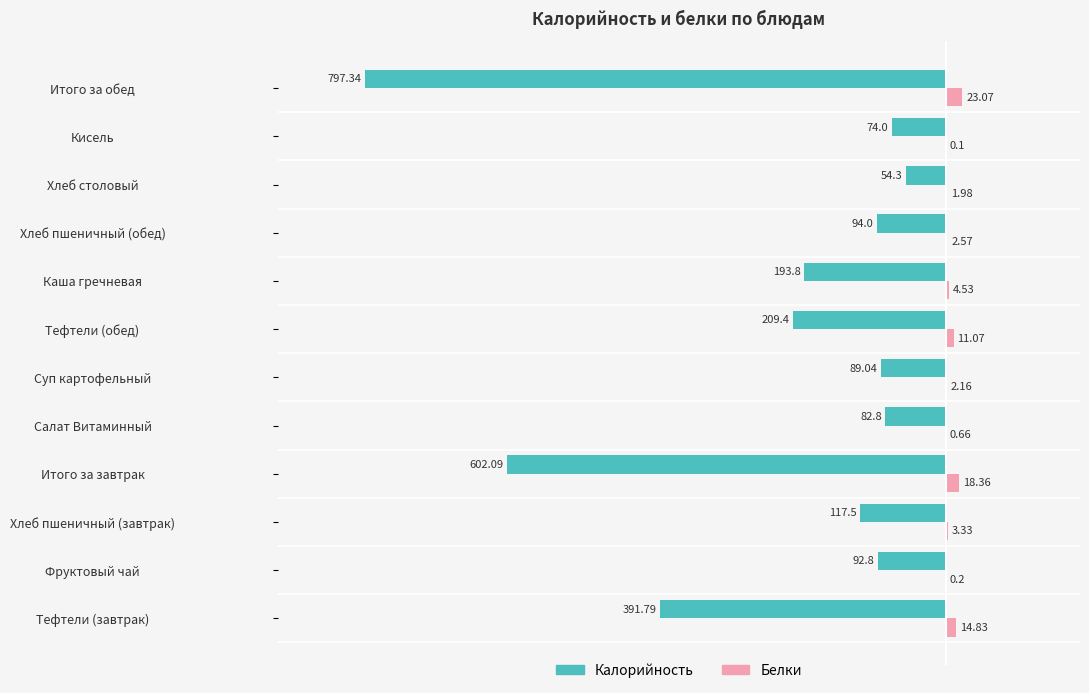

Which series has the largest total across all categories?

Белки